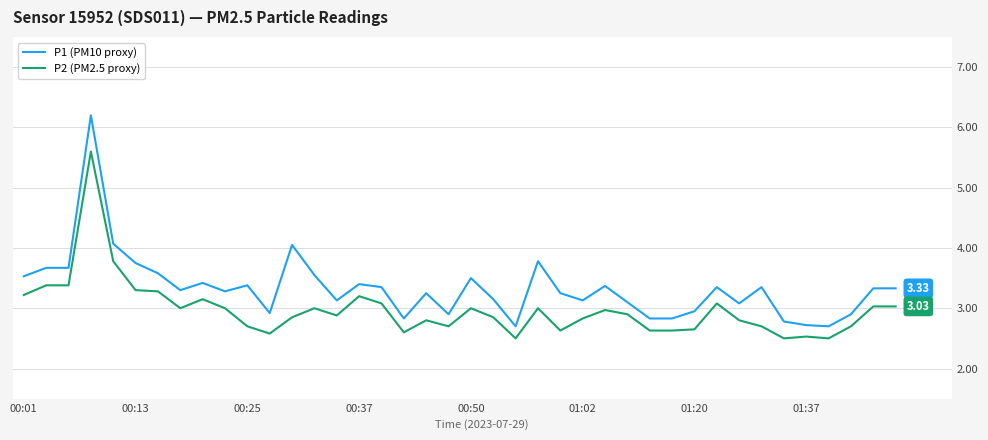

What is the maximum value for P2 (PM2.5 proxy)?

5.6